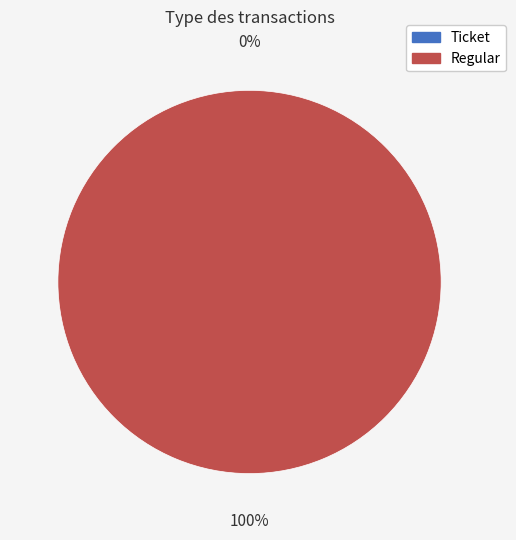

The Ticket slice represents 5% of the pie. True or false?

False